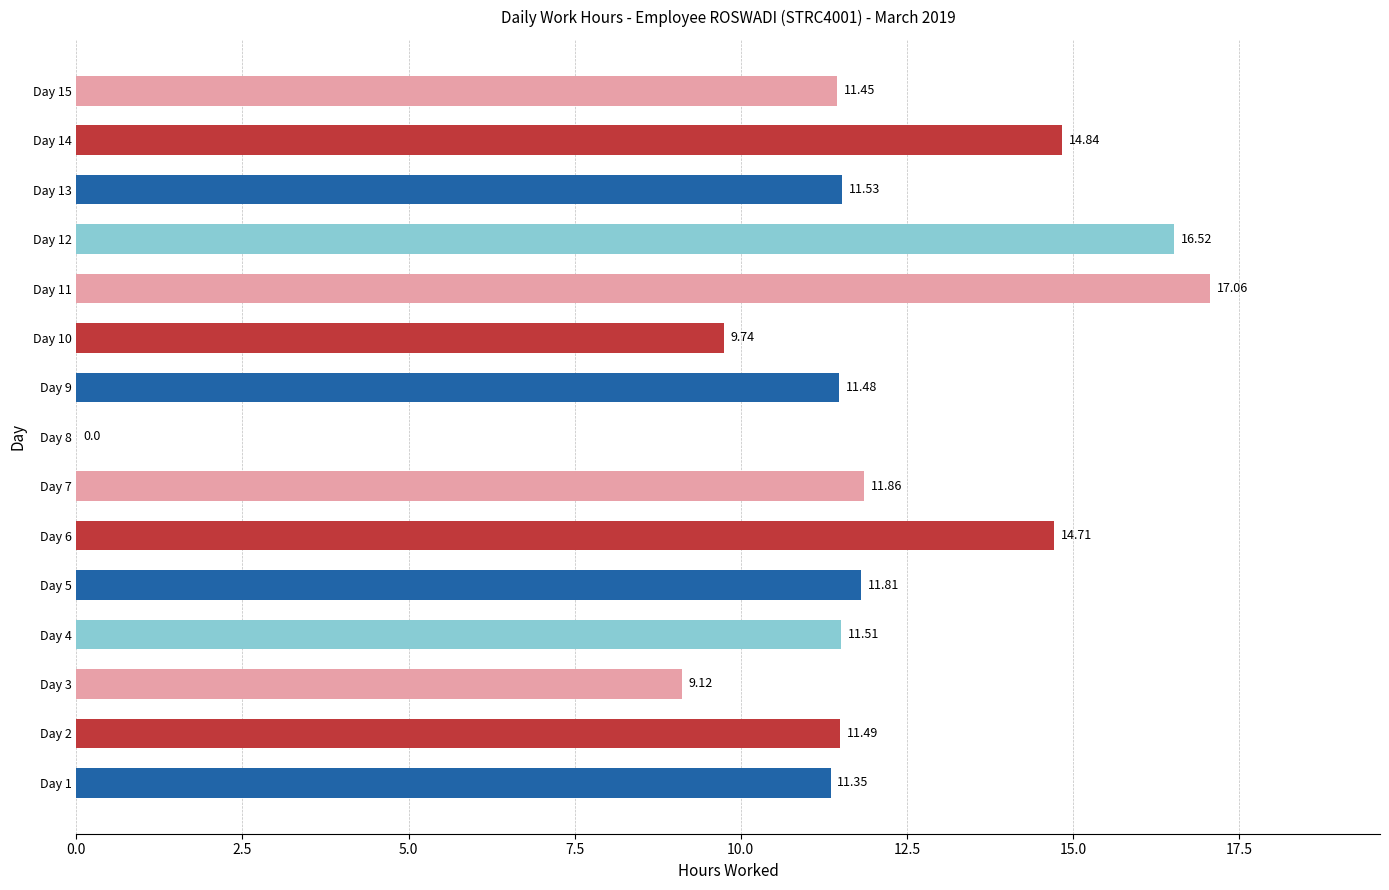

Count the number of values greater than 11.

12